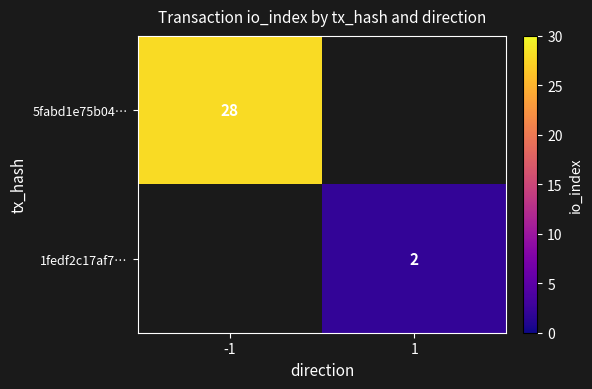

True or false: 5fabd1e75b04… has a value of 28 at -1.

True